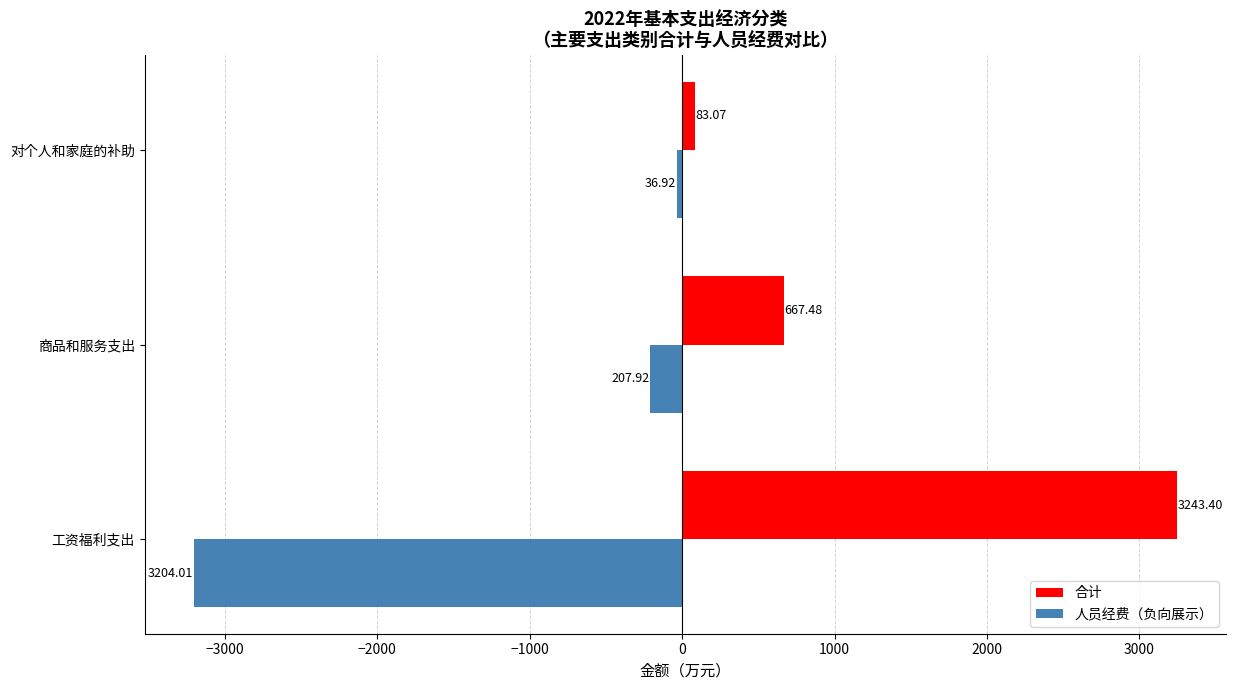

List the labels in order of 合计 value, smallest first.

对个人和家庭的补助, 商品和服务支出, 工资福利支出